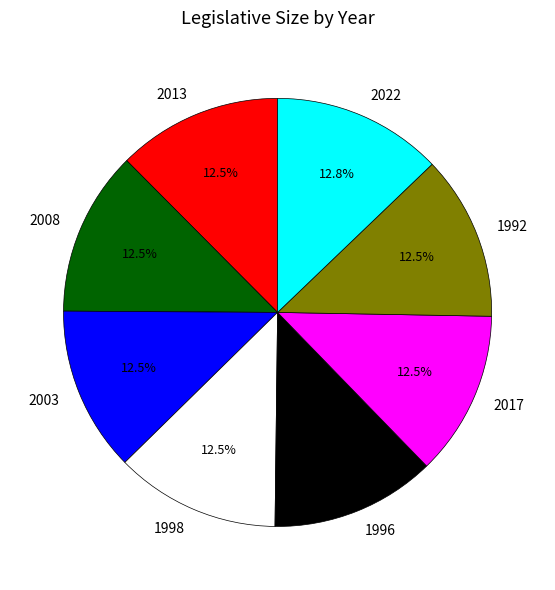

True or false: 1998 accounts for 1% of the total.

False